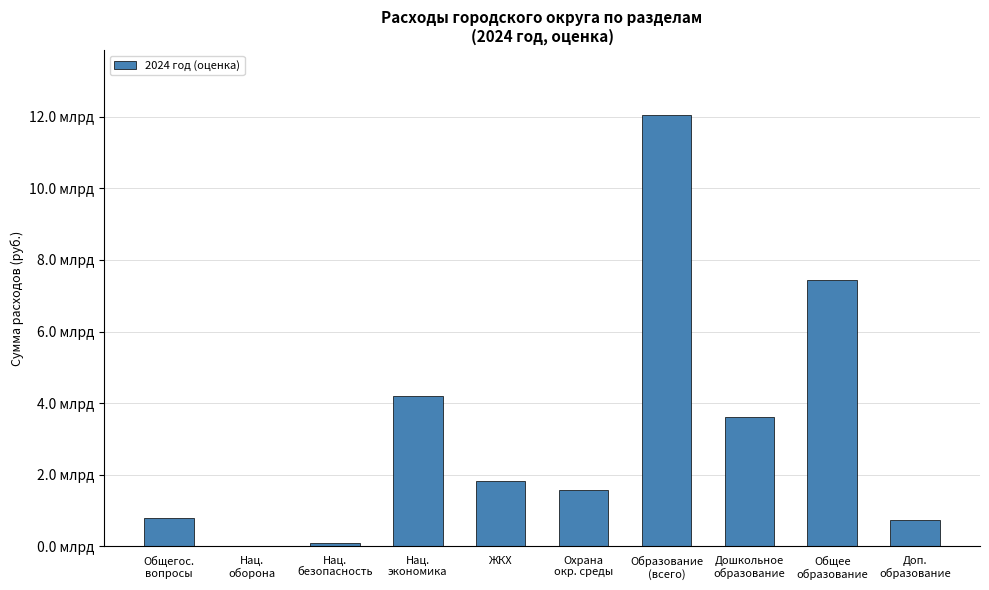

What value does the data have at Доп.
образование?

720679796.6